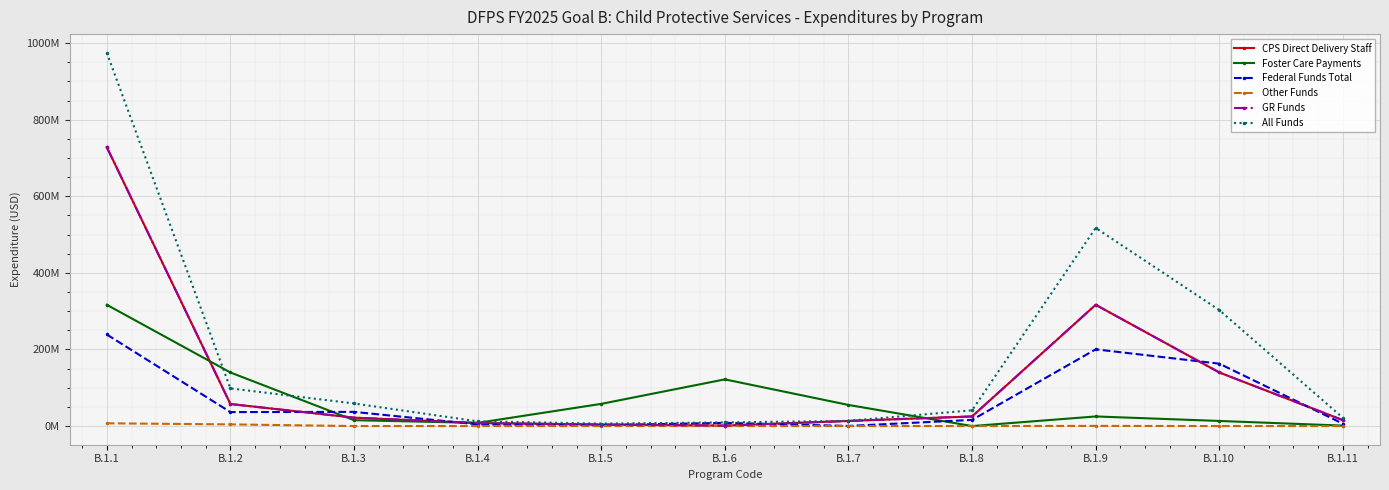

Is this an area chart (filled region under the line)?

No